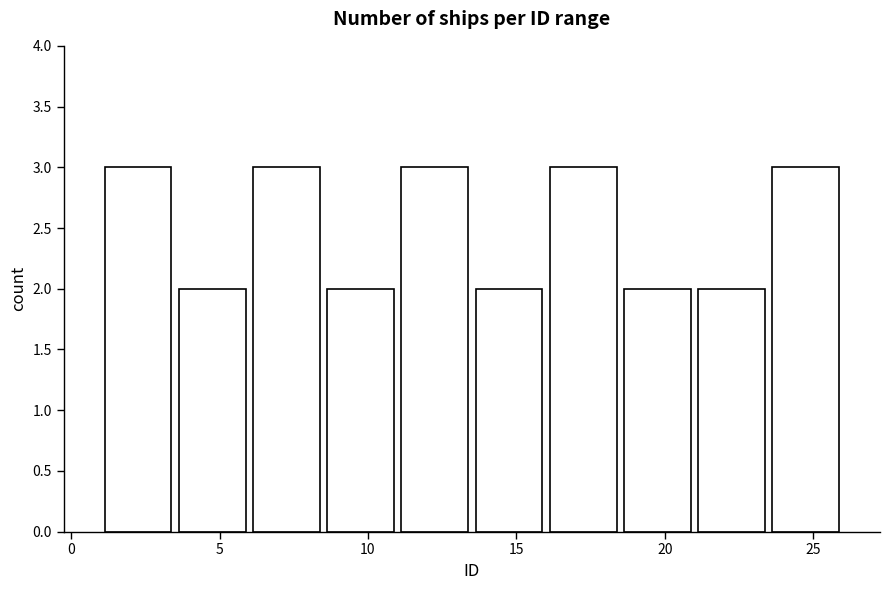

Reading left to right, list every bar in this chart as the range it spans on the x-axis followed by its height. The values are not printed on the chart, so give them approximately, as read against the axis.

1.0 to 3.5: 3
3.5 to 6.0: 2
6.0 to 8.5: 3
8.5 to 11.0: 2
11.0 to 13.5: 3
13.5 to 16.0: 2
16.0 to 18.5: 3
18.5 to 21.0: 2
21.0 to 23.5: 2
23.5 to 26.0: 3